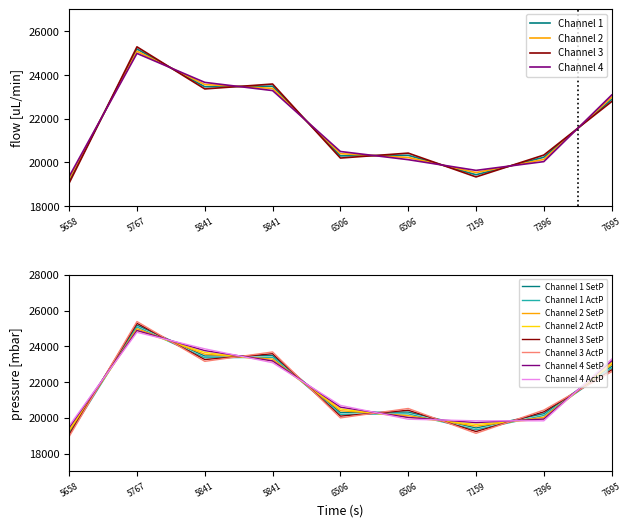

True or false: there are more than 2 points higher than both neighbors.

True